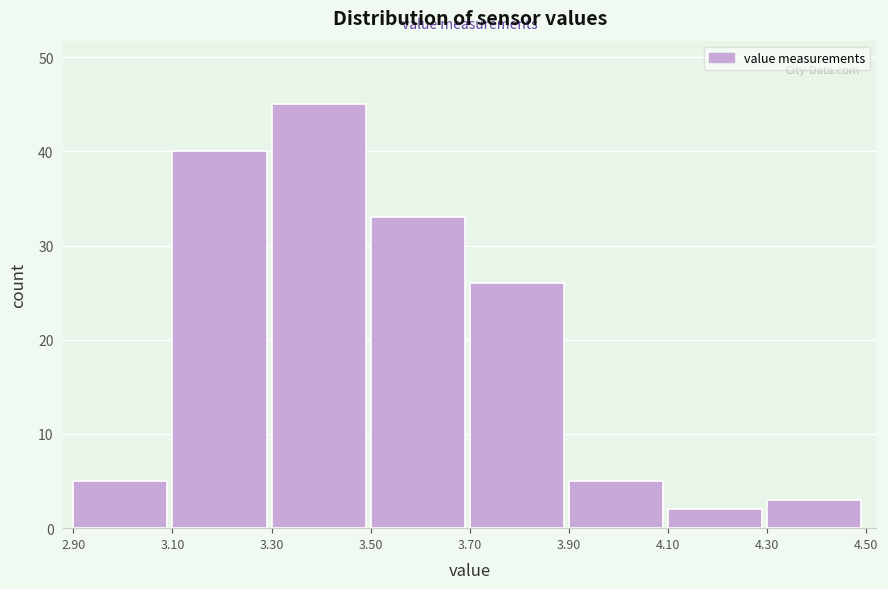

Which range on the x-axis has the tallest bar?

3.30 to 3.50